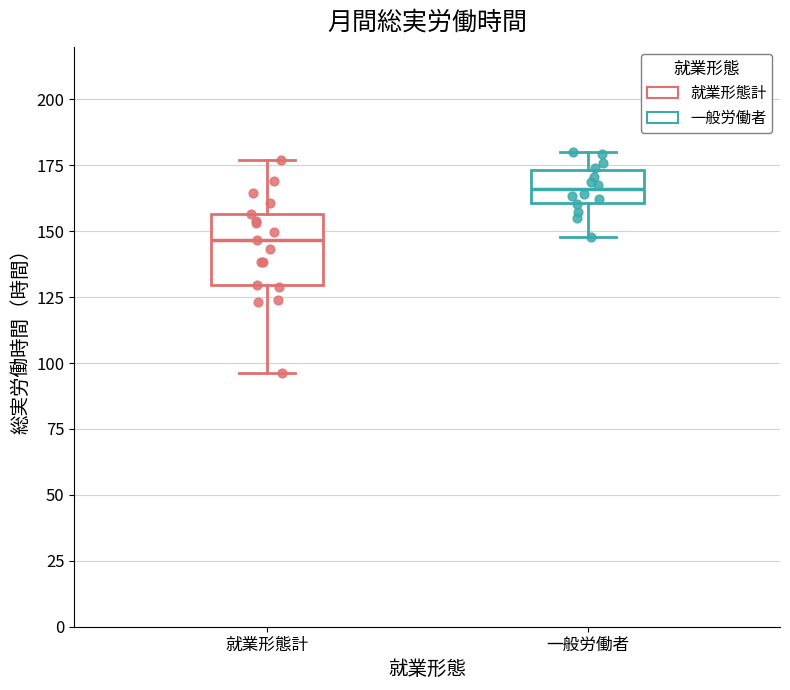

Reading left to right, read every box against the y-axis: the position of its median line, the range the box covers, and the ends of its whiskers. The values are not printed on the chart, so give them approximately, as read against the axis.

就業形態計: median 145, box 130 to 155, whiskers 95 to 175
一般労働者: median 165, box 160 to 175, whiskers 150 to 180